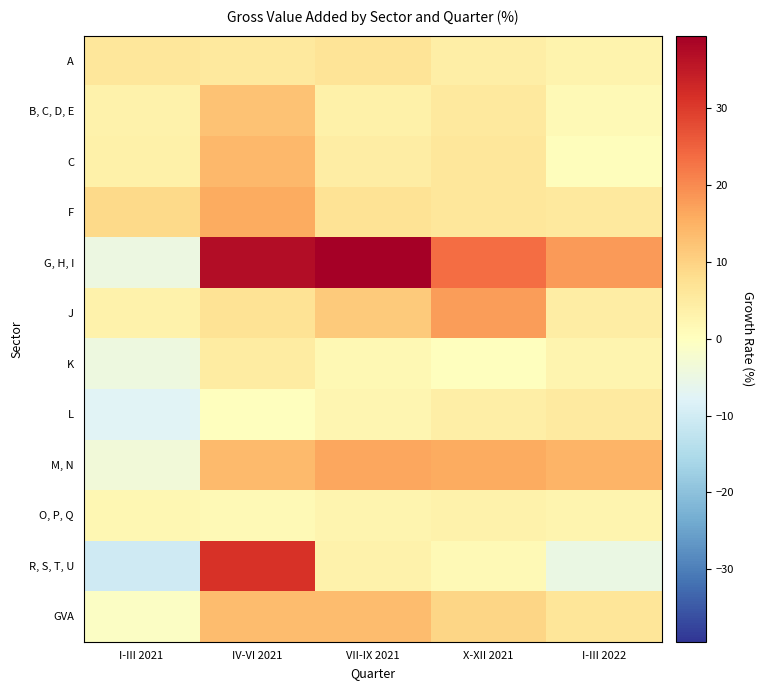

What is the spread (max minus min) of values at I-III 2022?

22.8